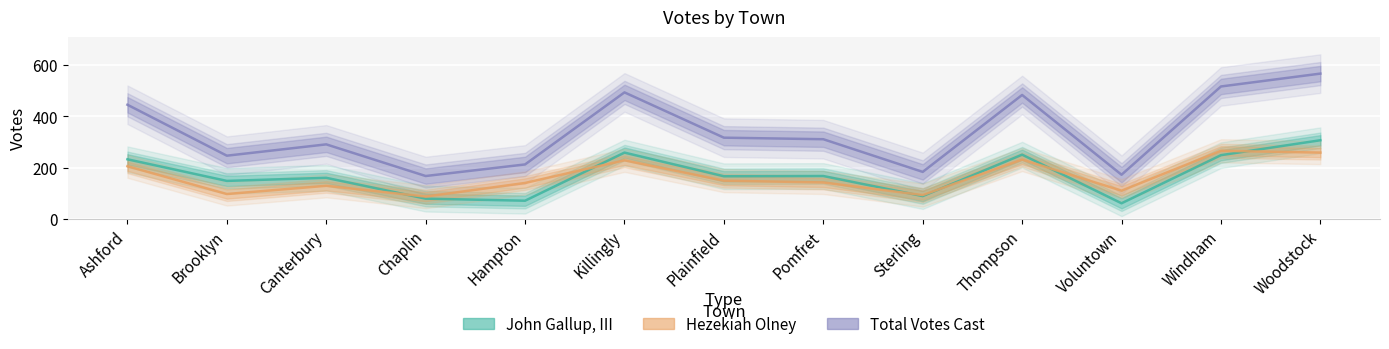

What is the total value across all series at Thompson?

966